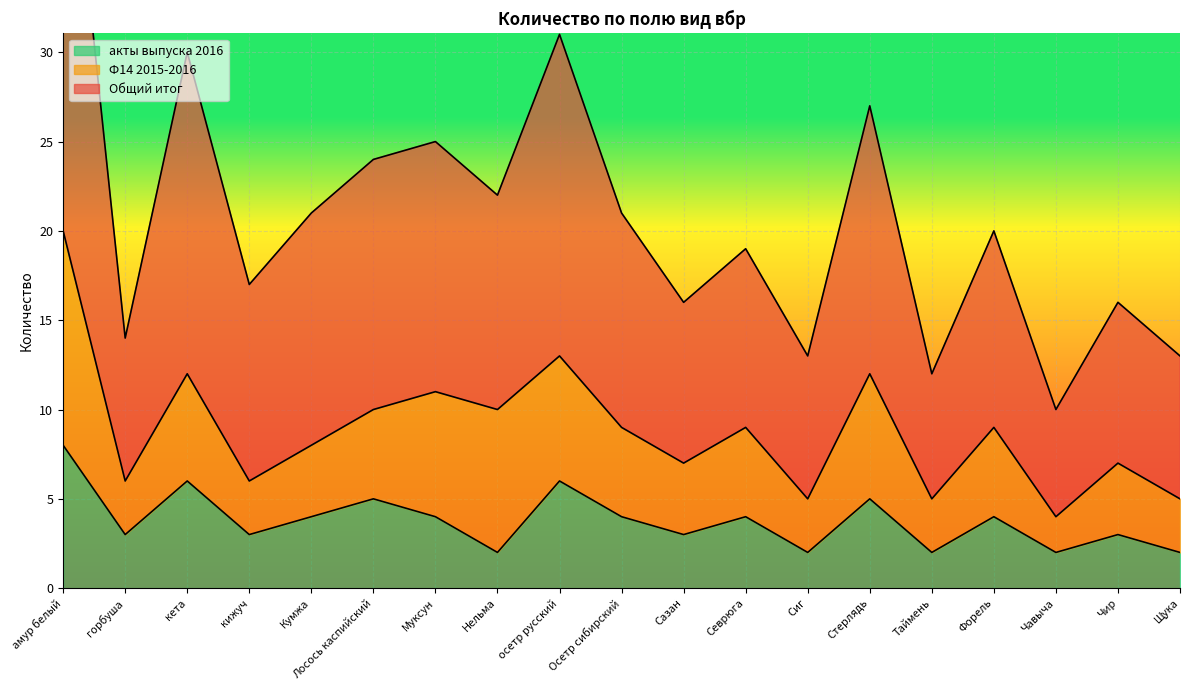

True or false: Общий итог and акты выпуска 2016 intersect in this chart.

False